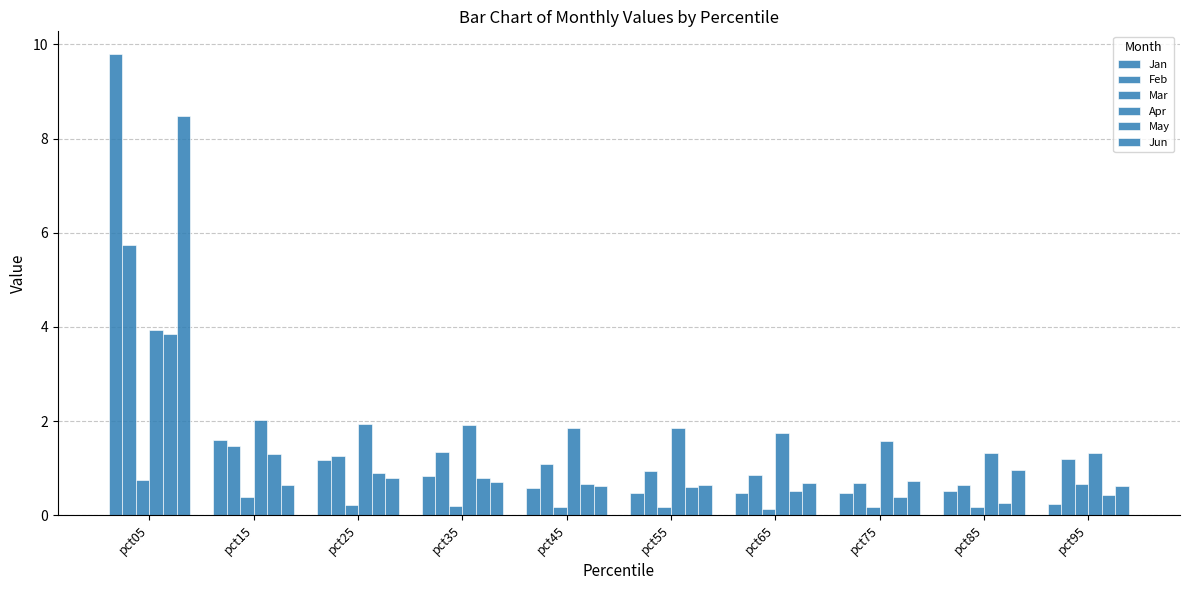

How many bars are there in total?

60